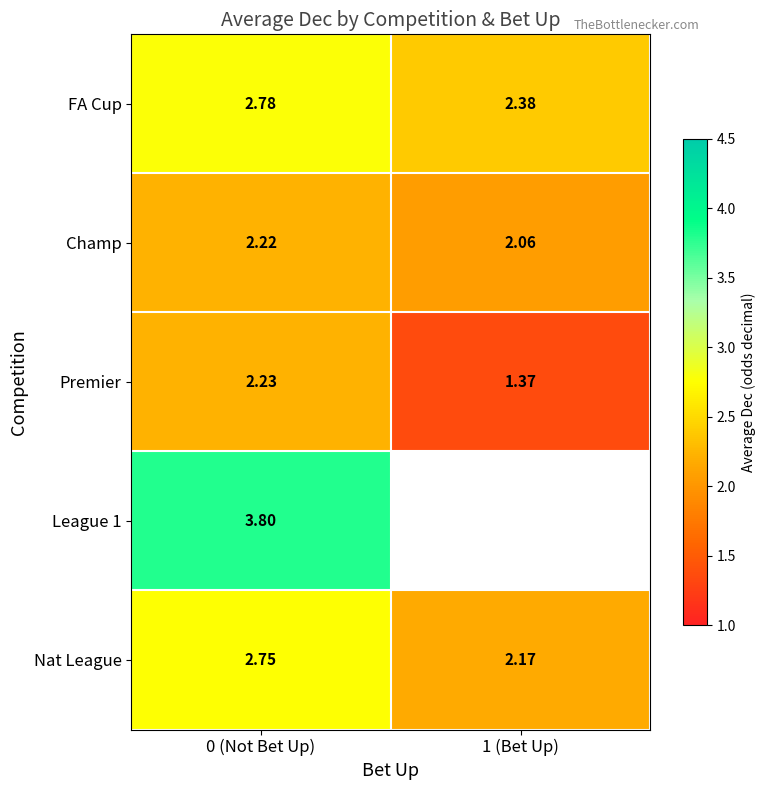

How many data points does each series have?

2